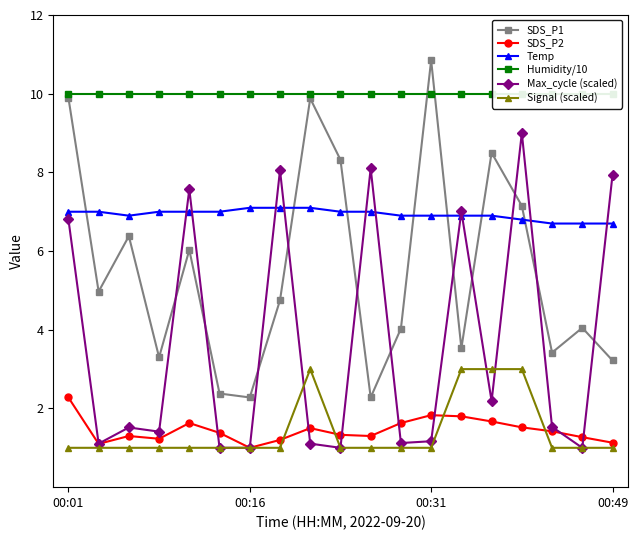

How many interior local valleys does the Max_cycle (scaled) series have?

6